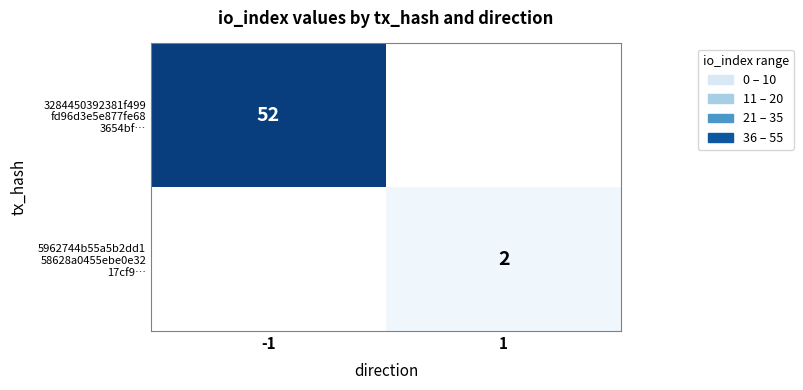

At which category does the chart reach its peak across all series?

-1